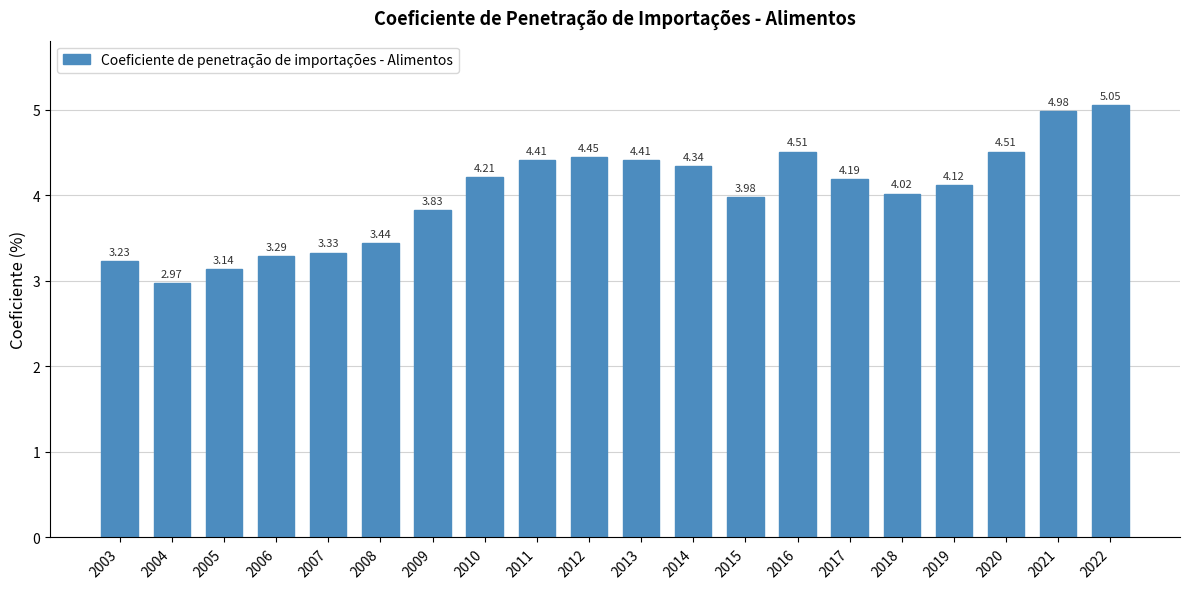

What is the ratio of the value at 2013 to the value at 2003?

1.4